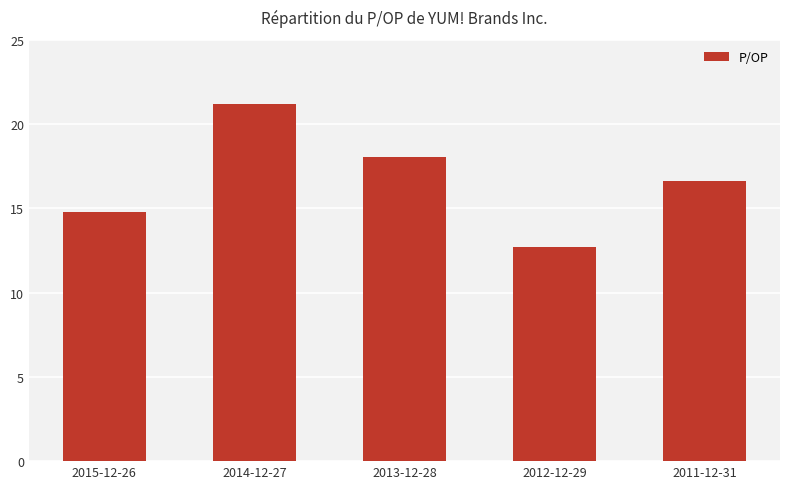

How many distinct data groups are displayed?

1